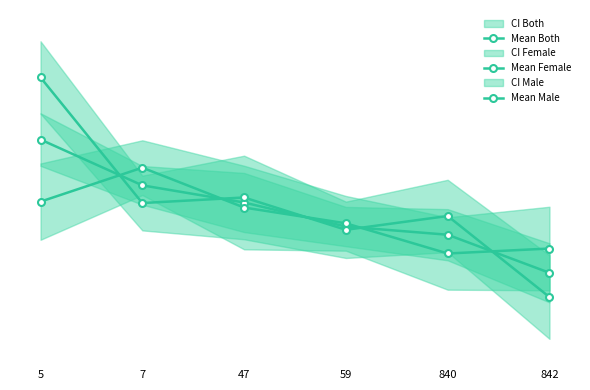

Is the value of Mean Female at 47 greater than the value of Mean Both at 842?

Yes